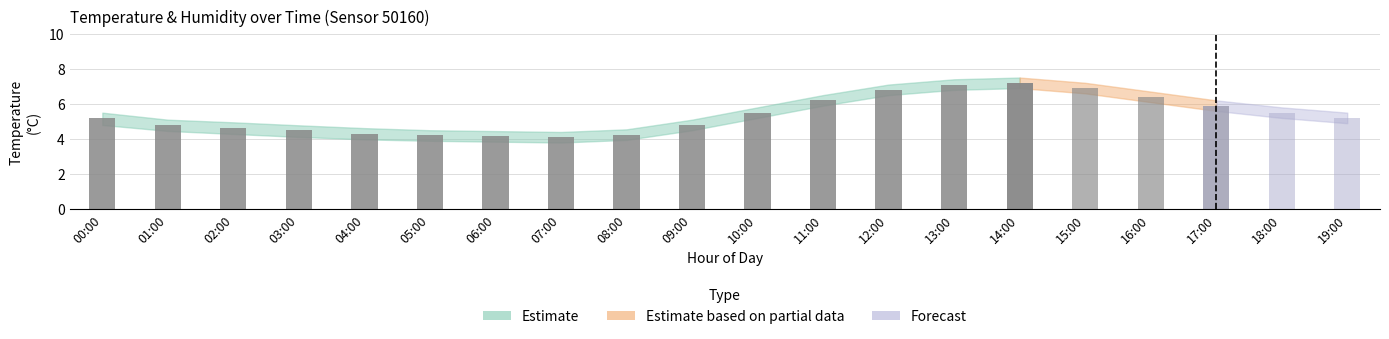

Are the bars horizontal?

No